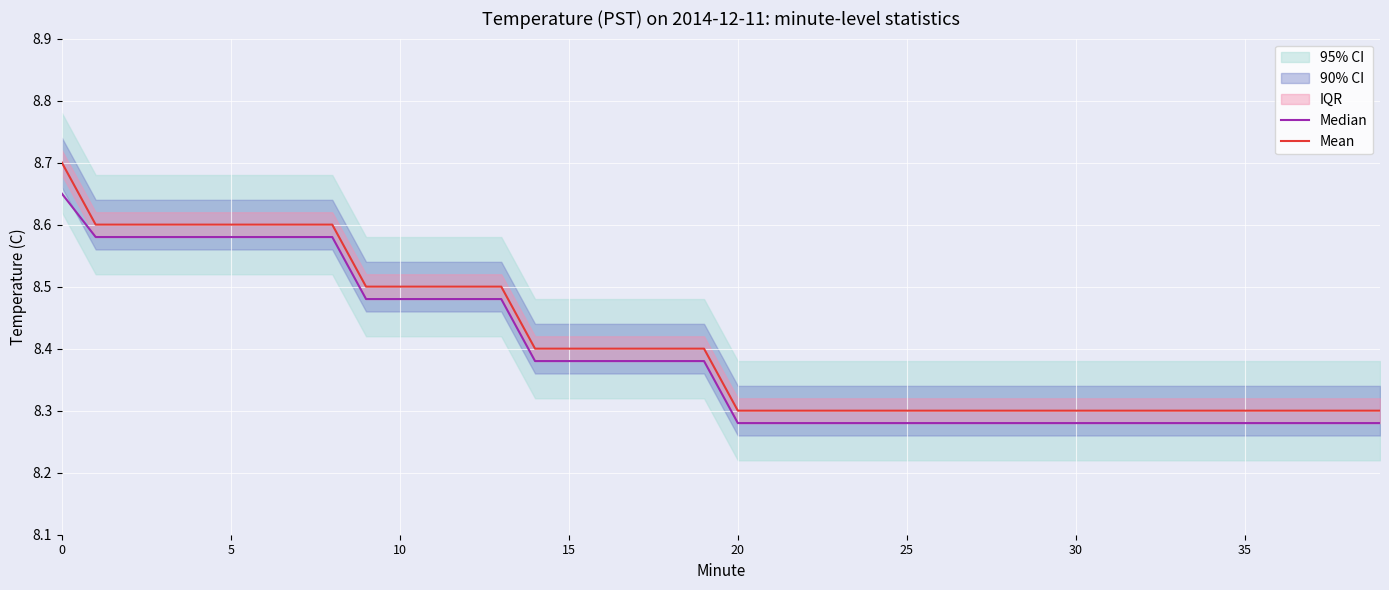

What is the difference between the maximum and minimum values in the Mean series?

0.4